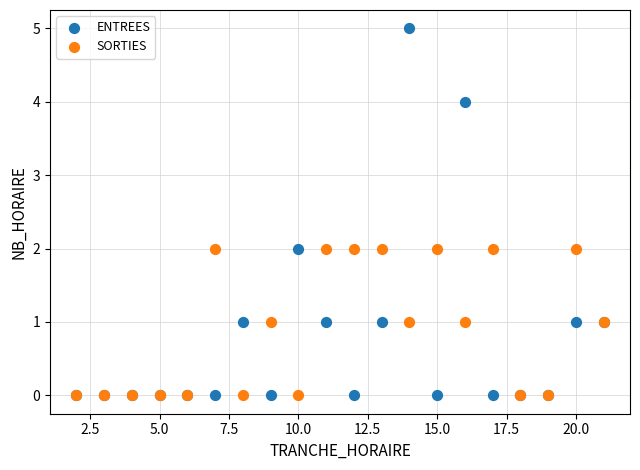

Which series has the widest spread of Y values?

ENTREES